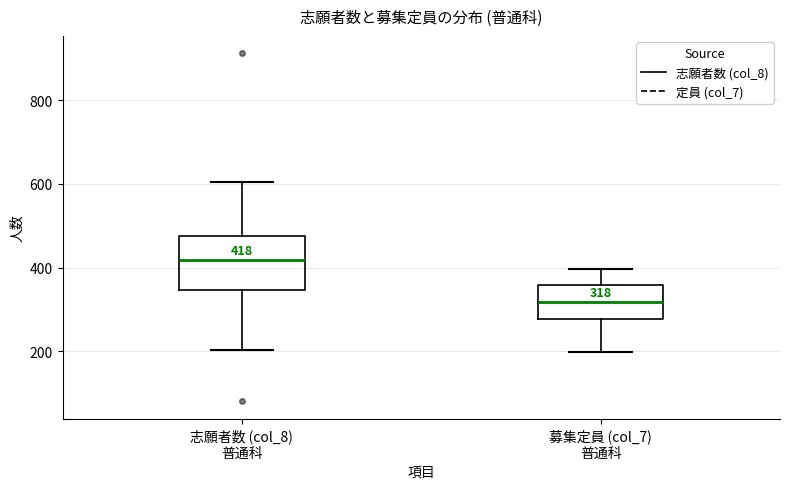

Comparing the boxes themselves (not the whiskers), which one is the tallest?

志願者数 (col_8) 普通科